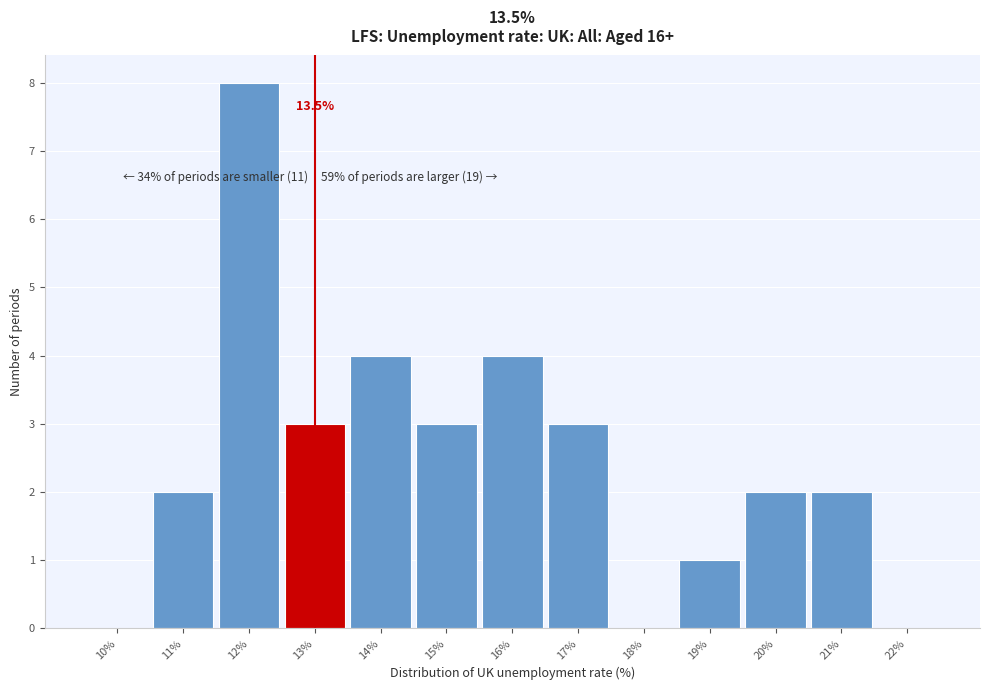

Reading left to right, what are all the values shown in this chart?

10%=0	11%=2	12%=8	13%=3	14%=4	15%=3	16%=4	17%=3	18%=0	19%=1	20%=2	21%=2	22%=0